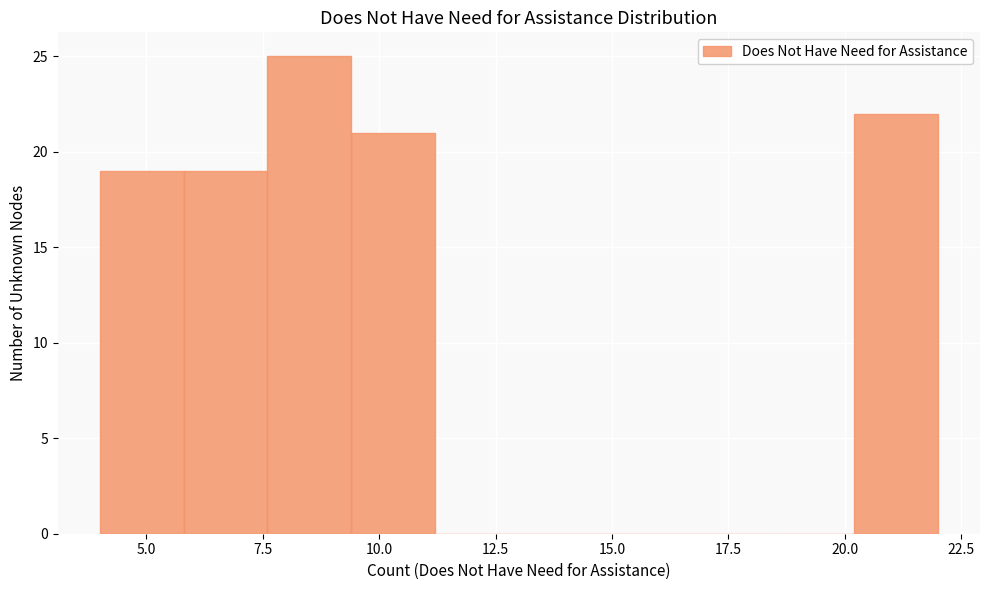

Read against the x-axis, roughly where is the centre of the tallest bar?

8.5